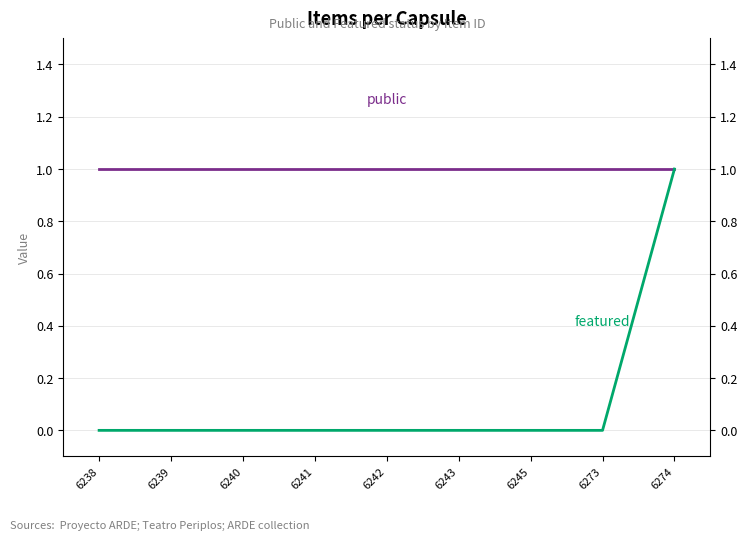

Is it true that public equals 1 at 6274?

True